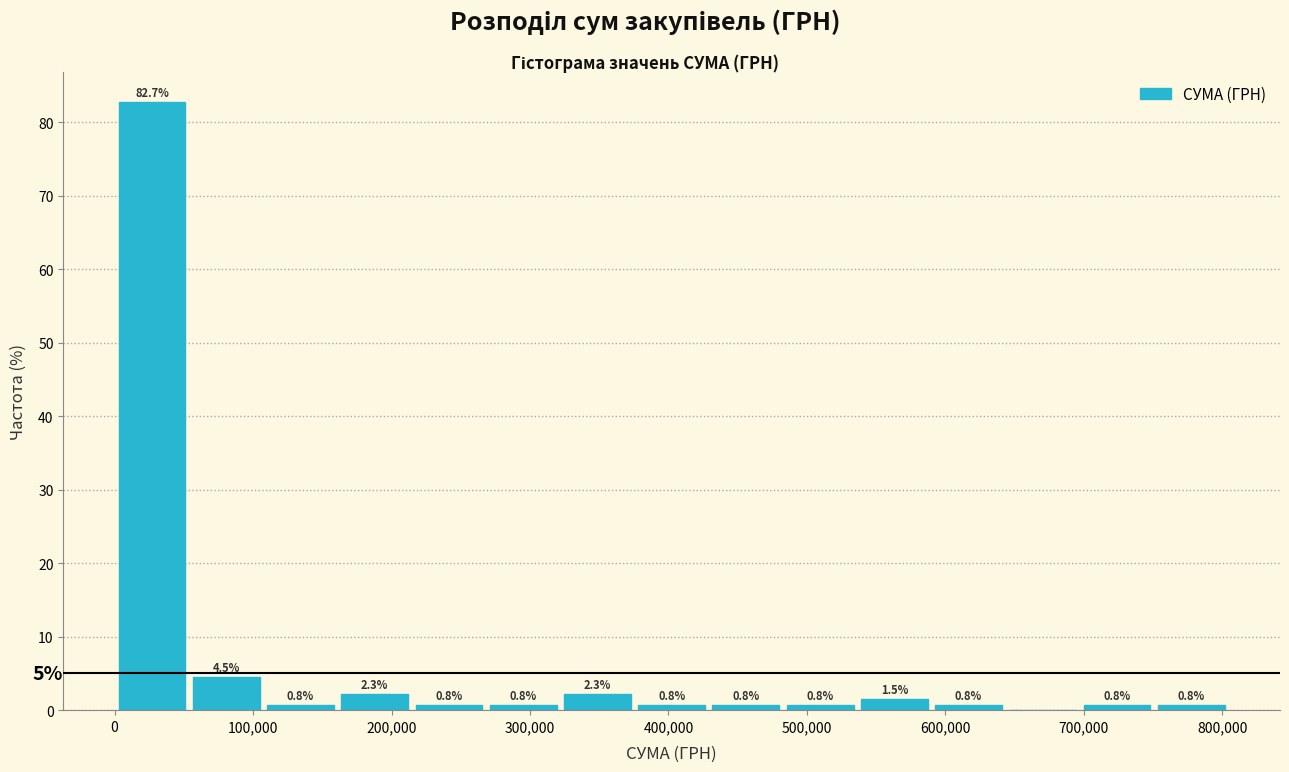

Over which range of the x-axis is the bar tallest?

0 to 50000